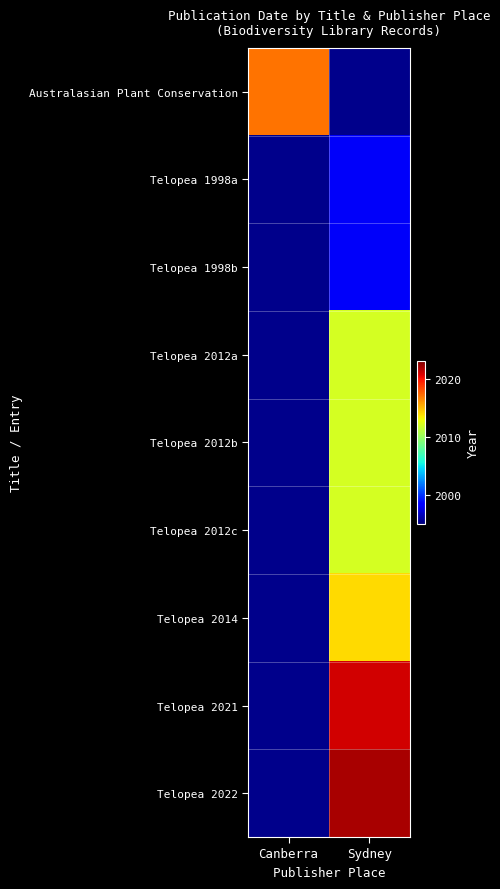

At how many categories does at least one series exceed 2010?

2